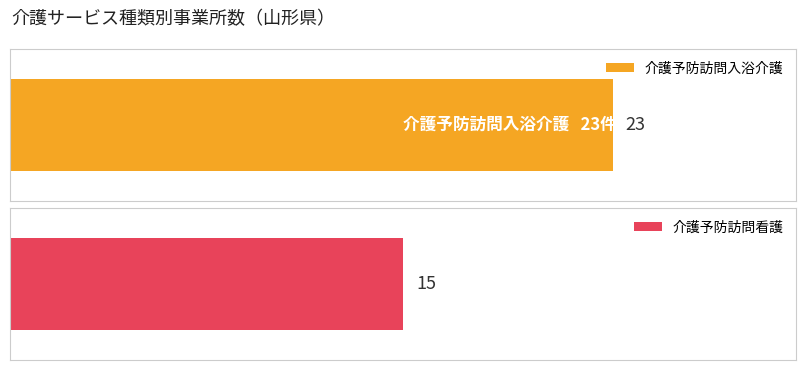

List the labels in order of value, largest first.

0, 1